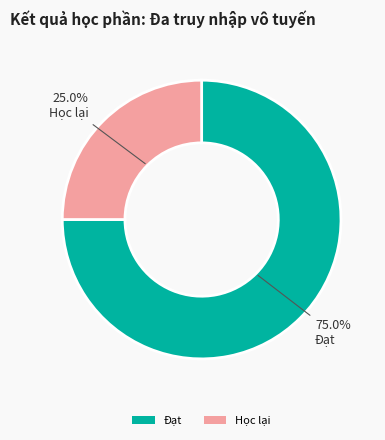

Combined, do Đạt and Học lại account for over 50%?

Yes